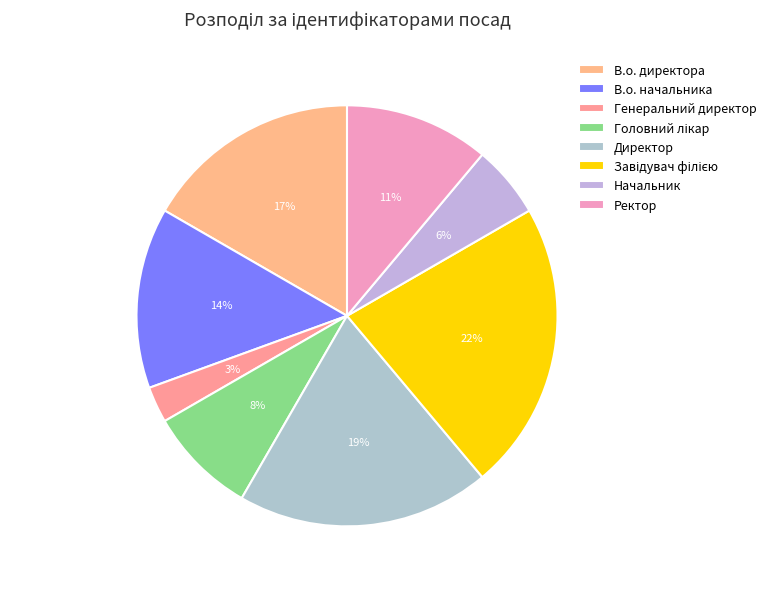

To the nearest percent, what percentage of the pie is Генеральний директор?

3%